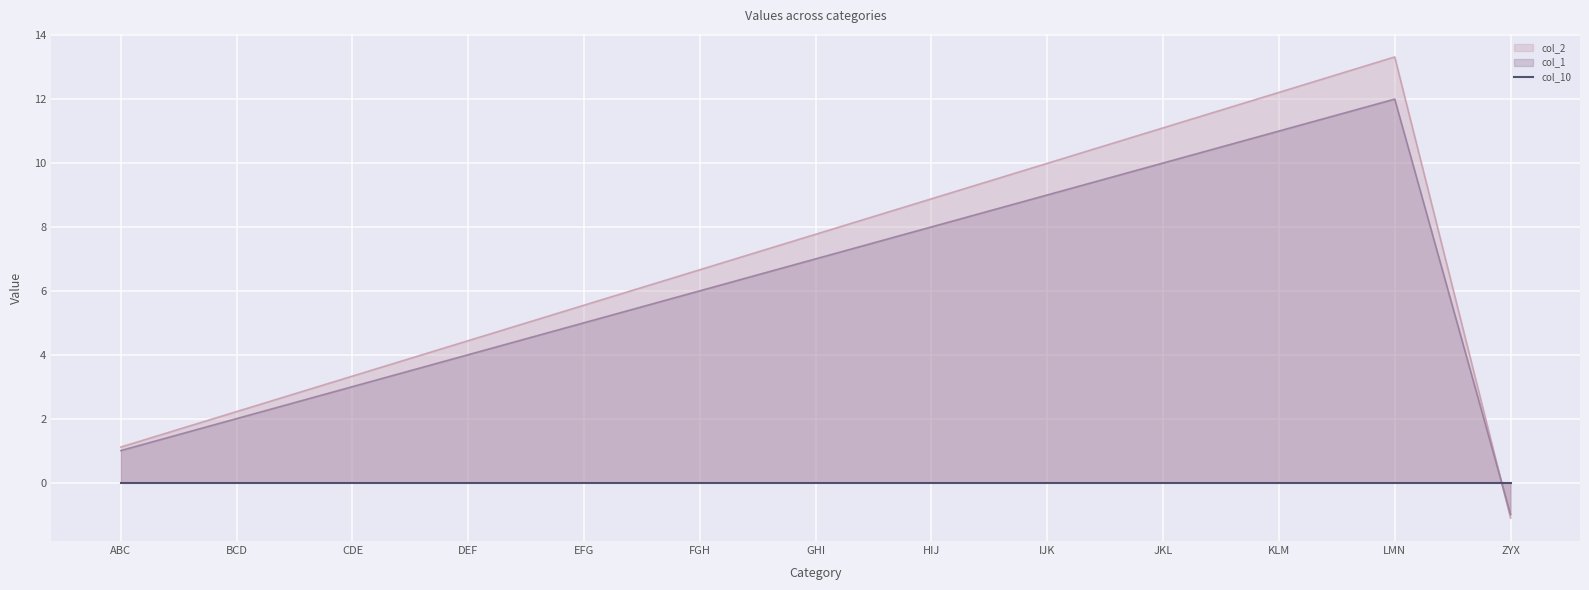

What is the sum of the col_1 values at ABC and KLM?

12